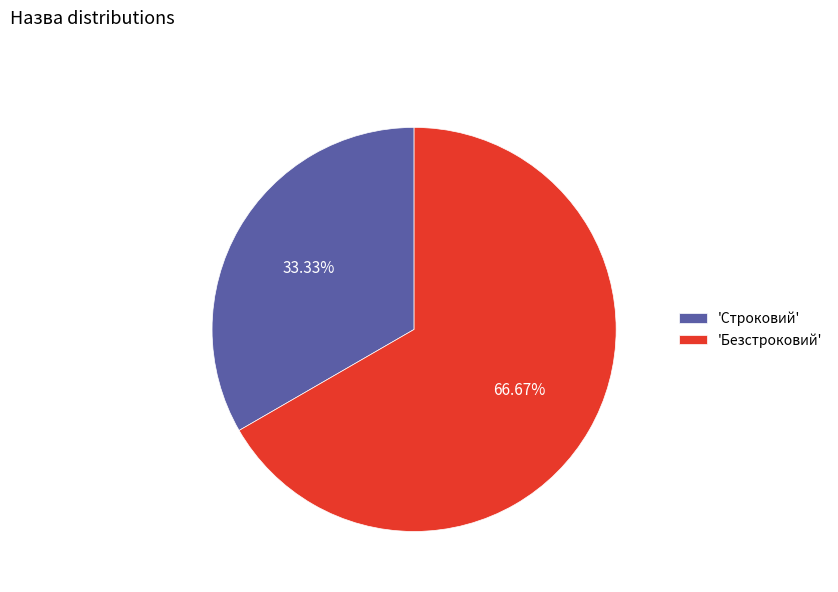

What is the smallest slice in the pie chart?

'Строковий'